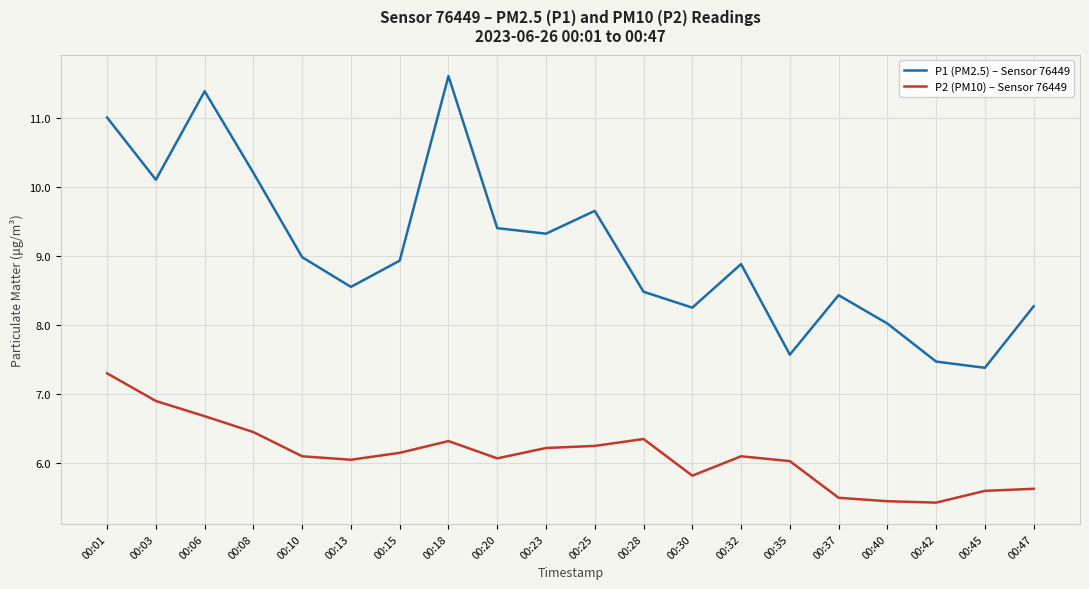

Rank the series by their average value, from lowest to highest.

P2 (PM10) – Sensor 76449, P1 (PM2.5) – Sensor 76449